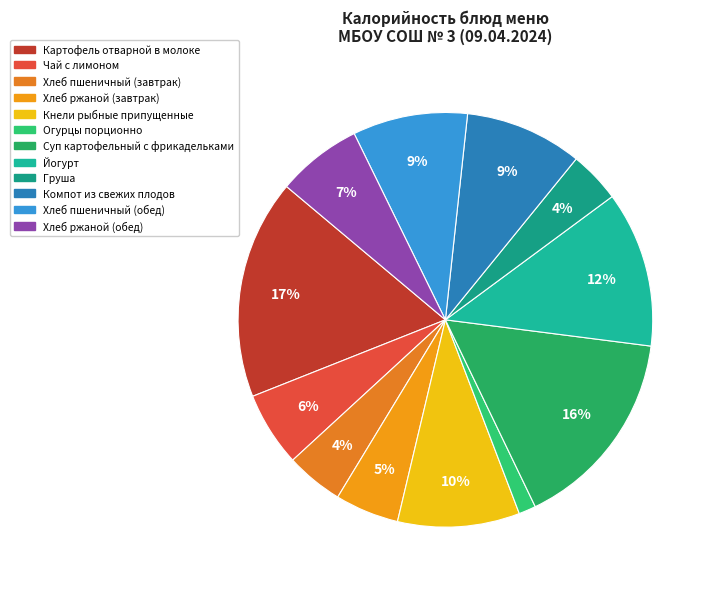

Does any single category account for the majority?

No